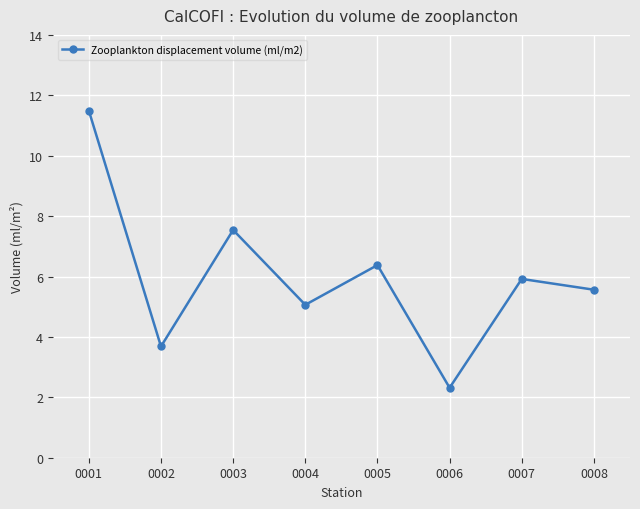

Which has a higher value, 0004 or 0005?

0005